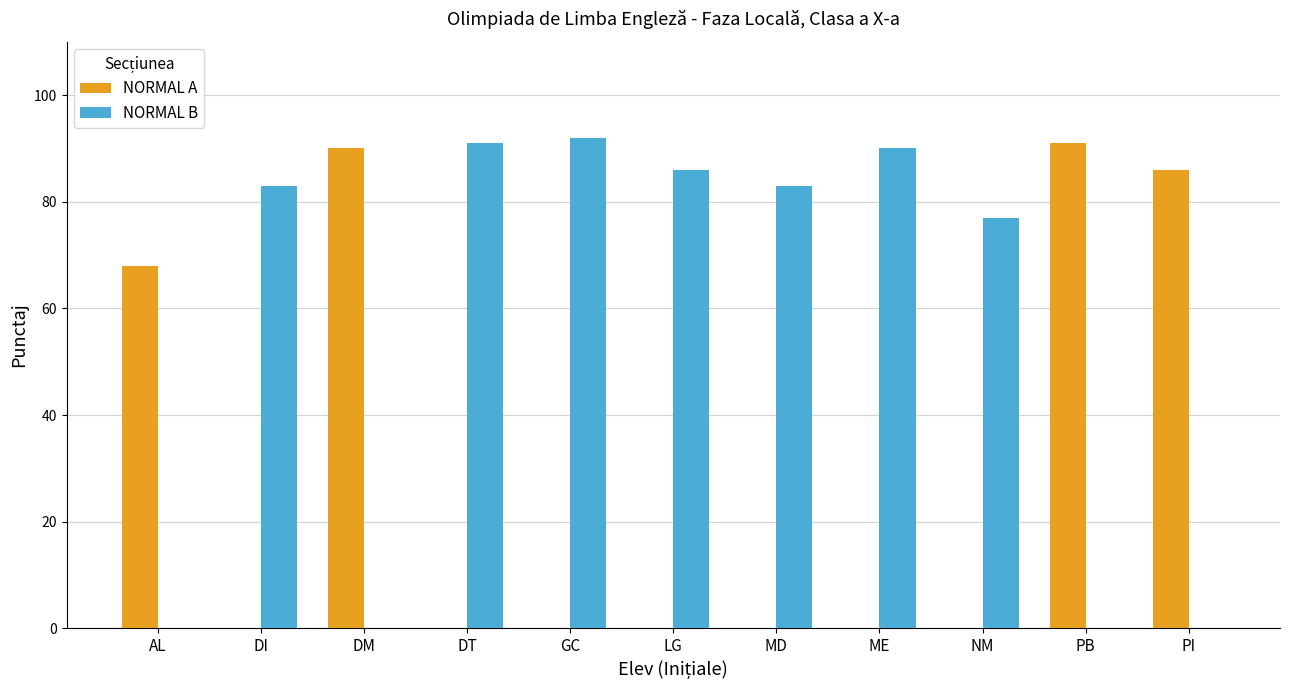

The NORMAL A series shows 0 at NM. True or false?

True